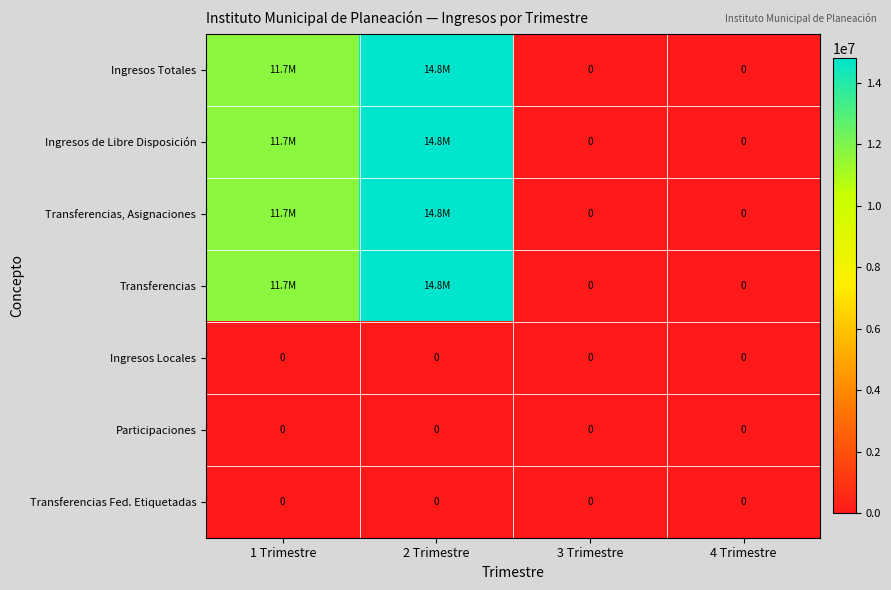

Is it true that Transferencias Fed. Etiquetadas equals 0.0 at 2 Trimestre?

True